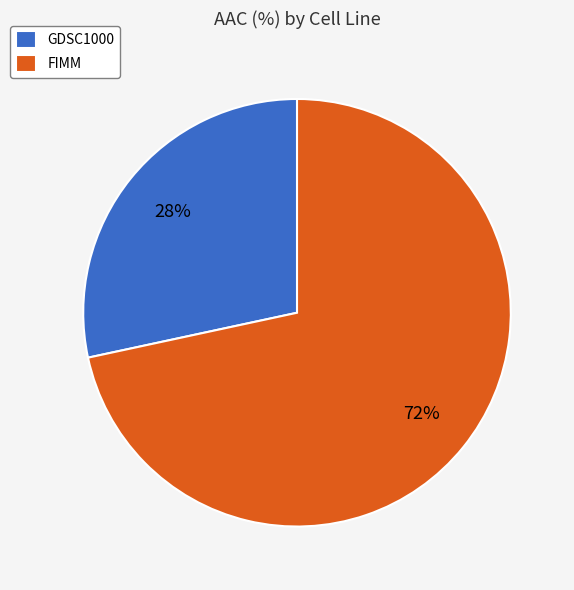

What percentage is the FIMM slice, to the nearest percent?

72%